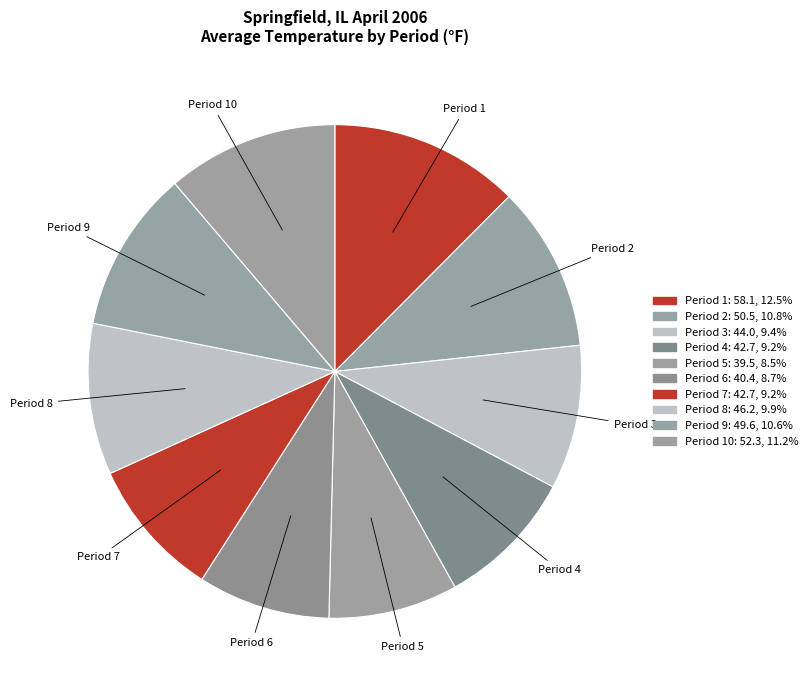

Count the number of slices in the pie.

10